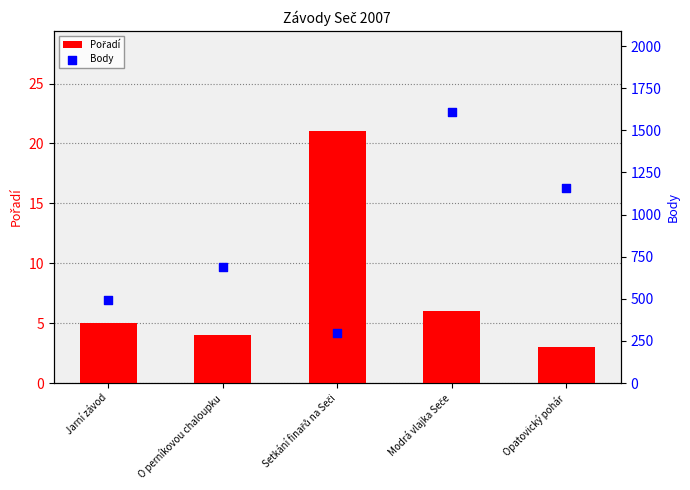

Is the value of Body at Jarní závod greater than the value of Pořadí at O perníkovou chaloupku?

Yes